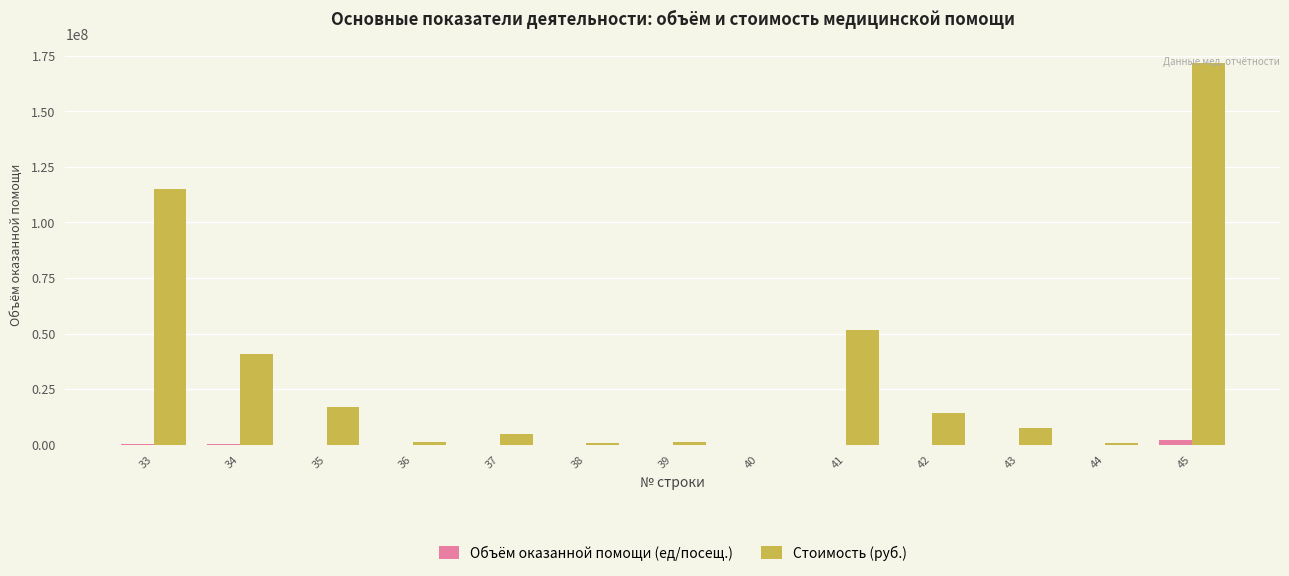

Which label corresponds to the largest value in the chart?

45